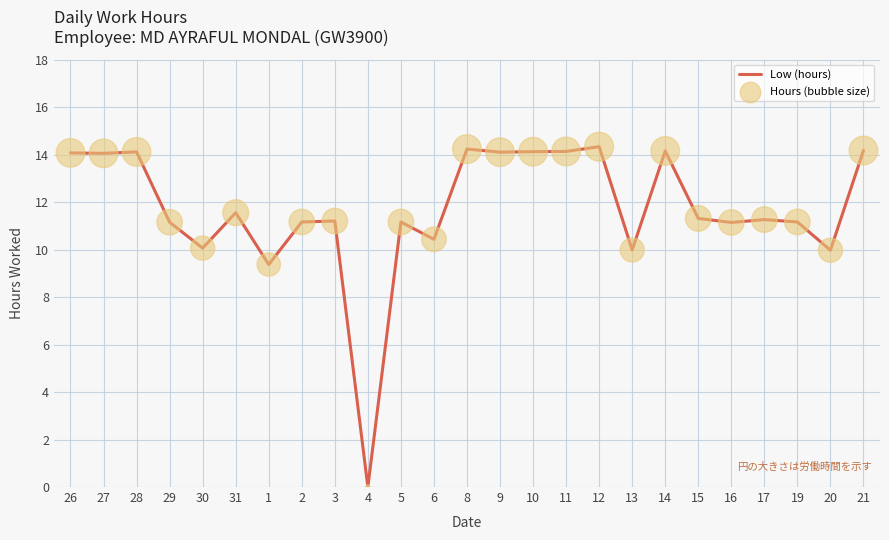

Approximately how many times larger is the value at 6 compared to 21?

0.7